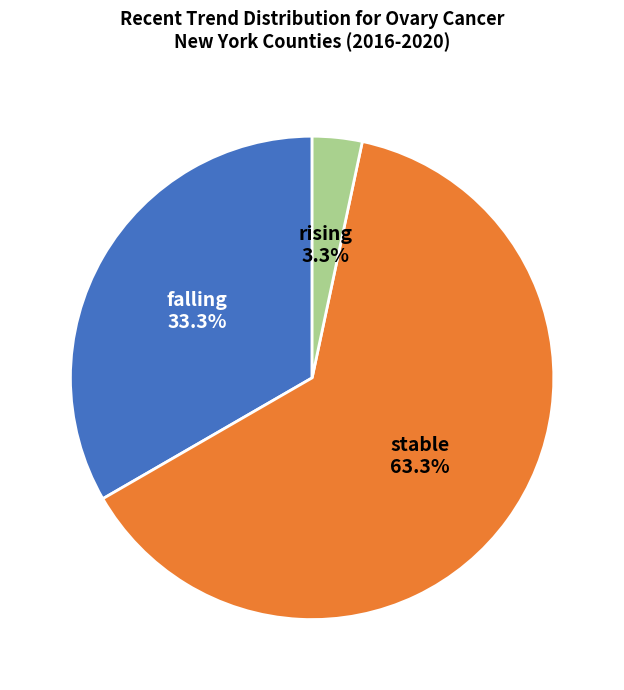

To the nearest percent, what is the average slice percentage?

33%